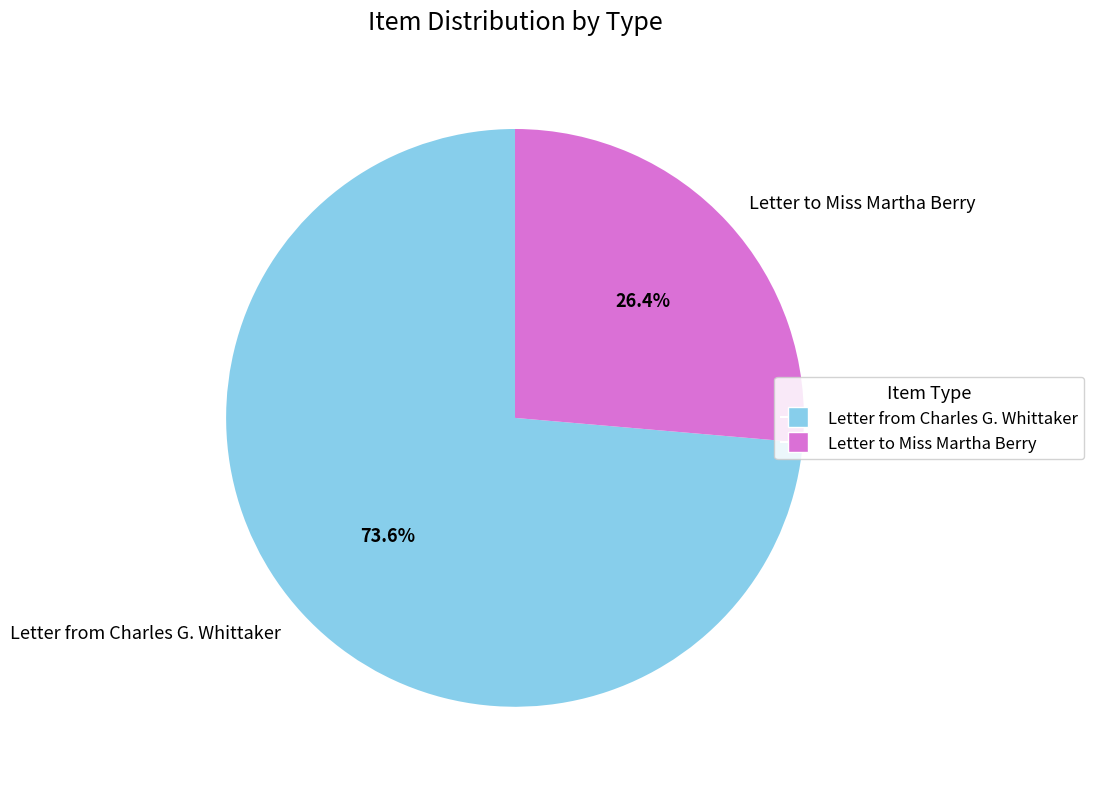

What is the smallest slice in the pie chart?

Letter to Miss Martha Berry